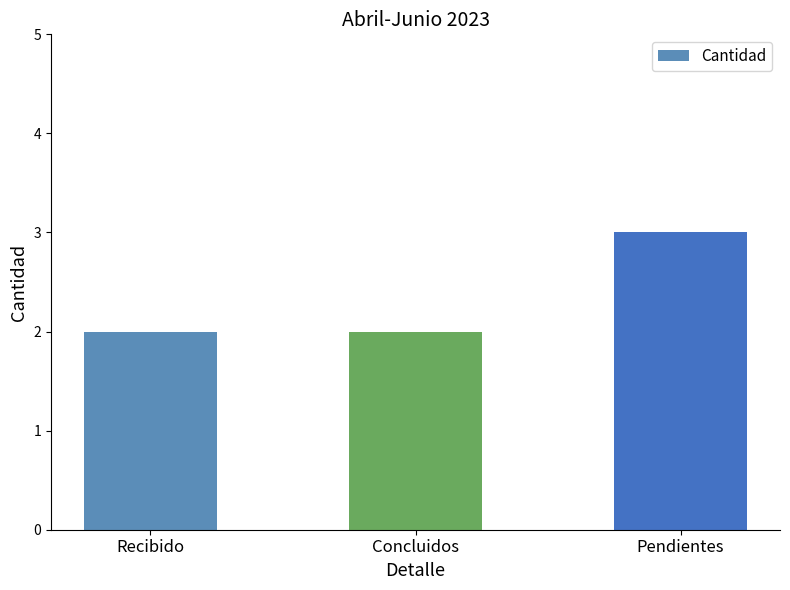

What is the average value?

2